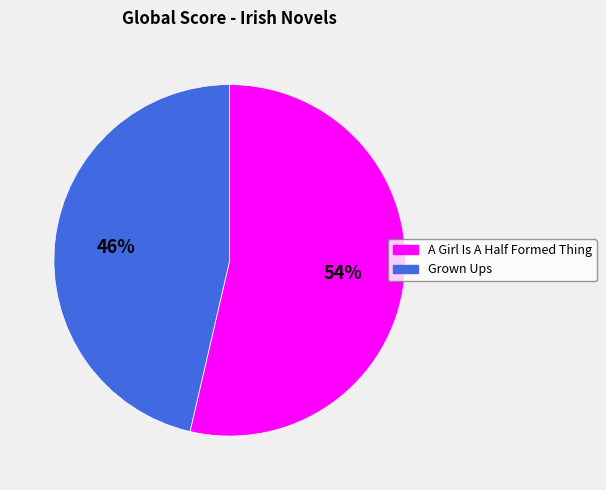

Rank the categories by value from lowest to highest.

Grown Ups, A Girl Is A Half Formed Thing